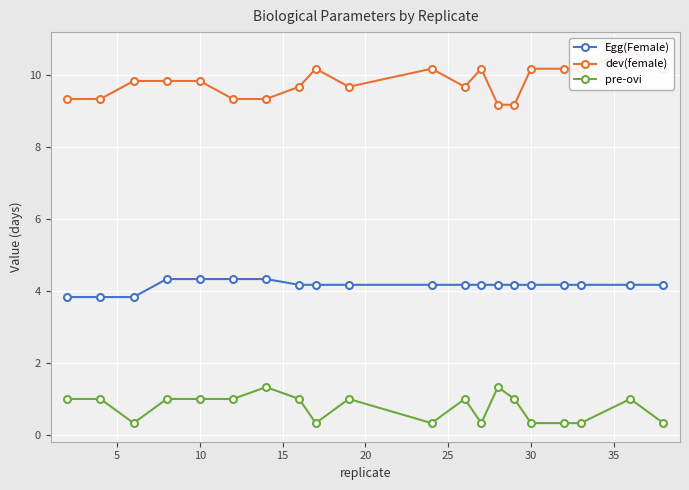

The pre-ovi series shows 0.3 at 30. True or false?

True